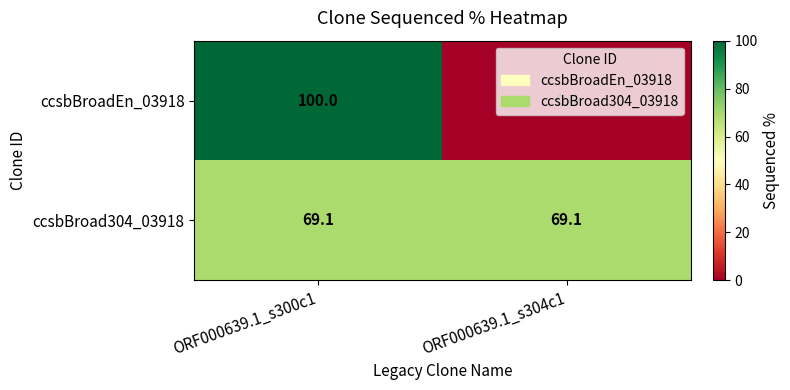

Which series changed the most between ORF000639.1_s300c1 and ORF000639.1_s304c1?

ccsbBroadEn_03918